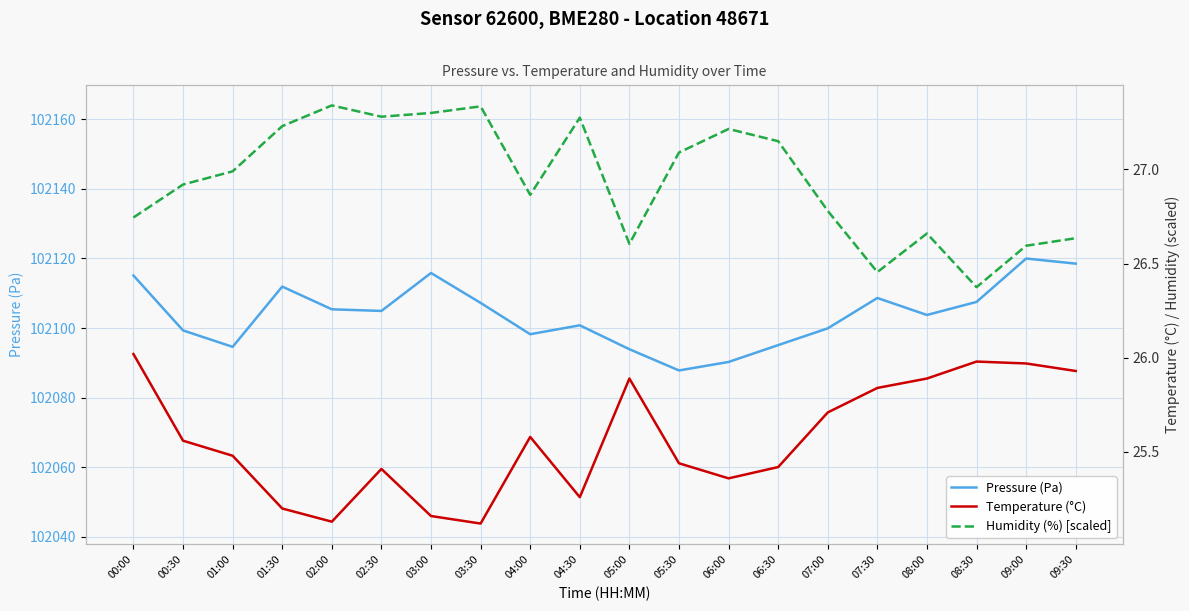

What is the approximate value of Humidity (%) [scaled] at 05:30?

27.1